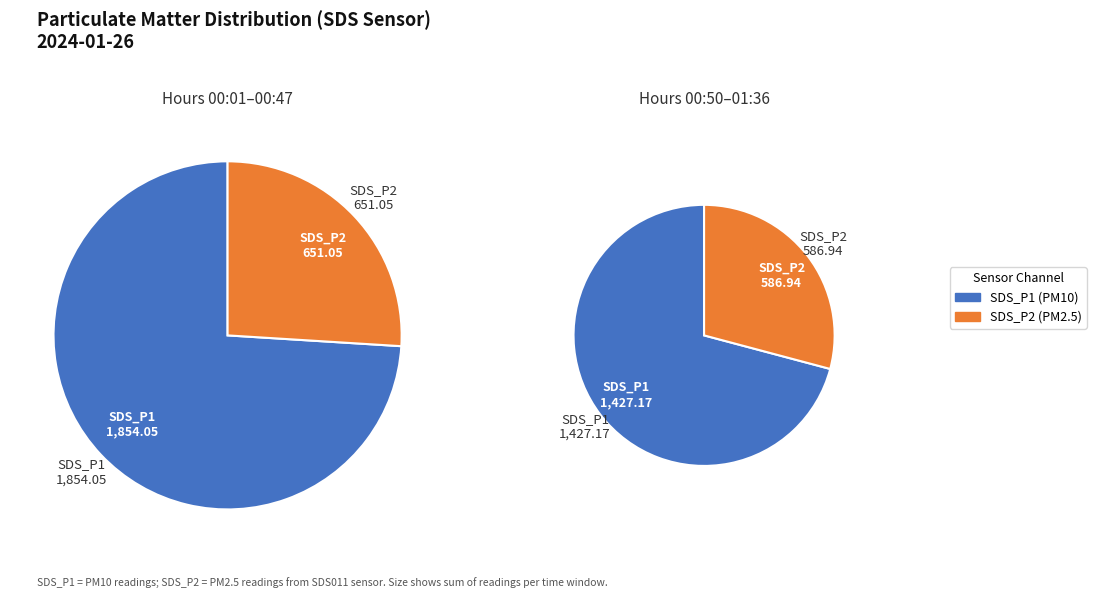

Which slice is the smallest?

SDS_P2